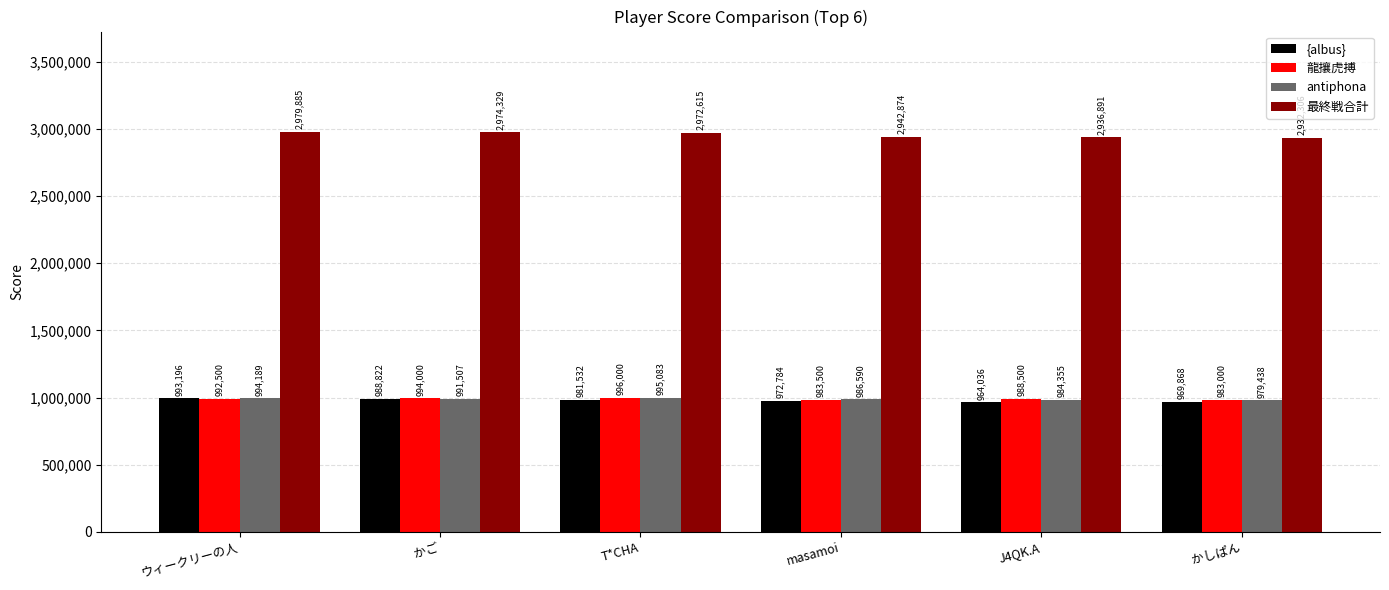

What is the label of the 5th bar from the right?

かご